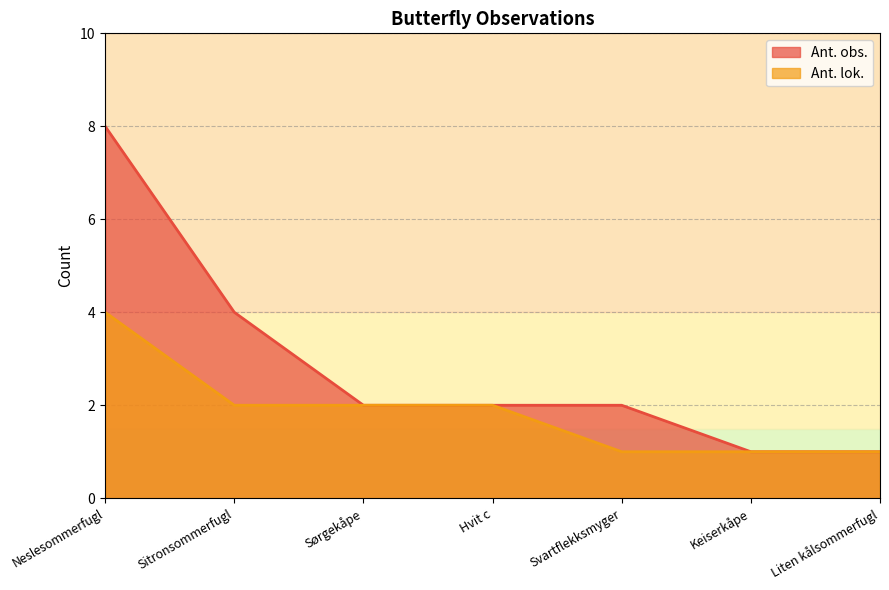

At which label does Ant. obs. reach its minimum?

Keiserkåpe